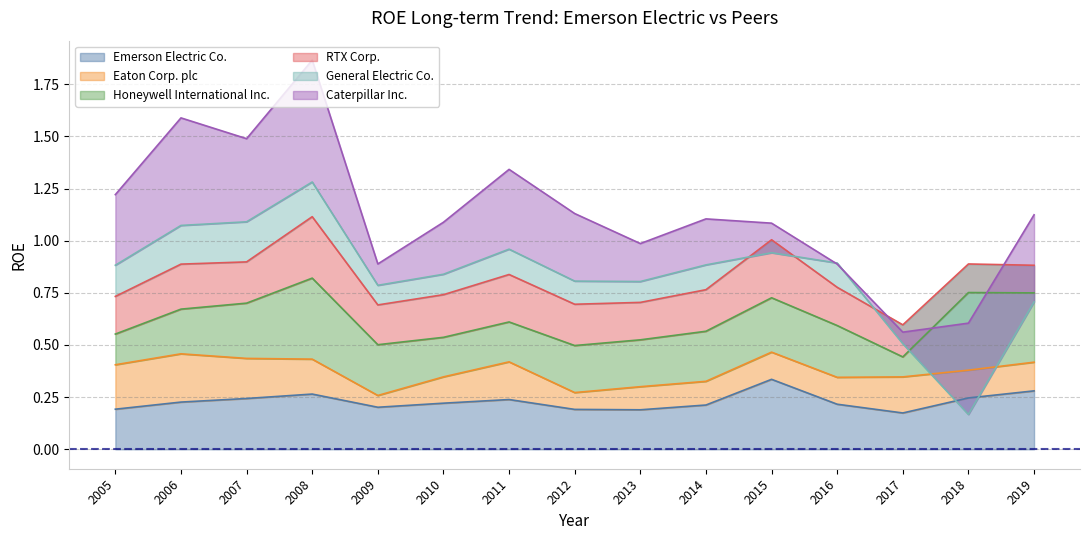

The value of Eaton Corp. plc at 2016 is 0.1. True or false?

True